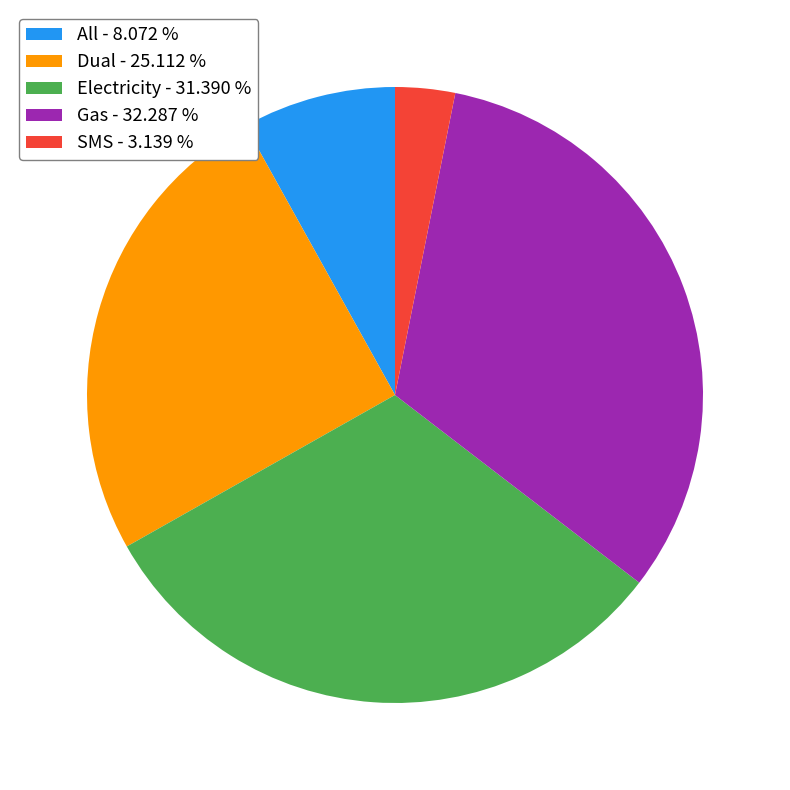

Rank the categories by value from lowest to highest.

SMS, All, Dual, Electricity, Gas